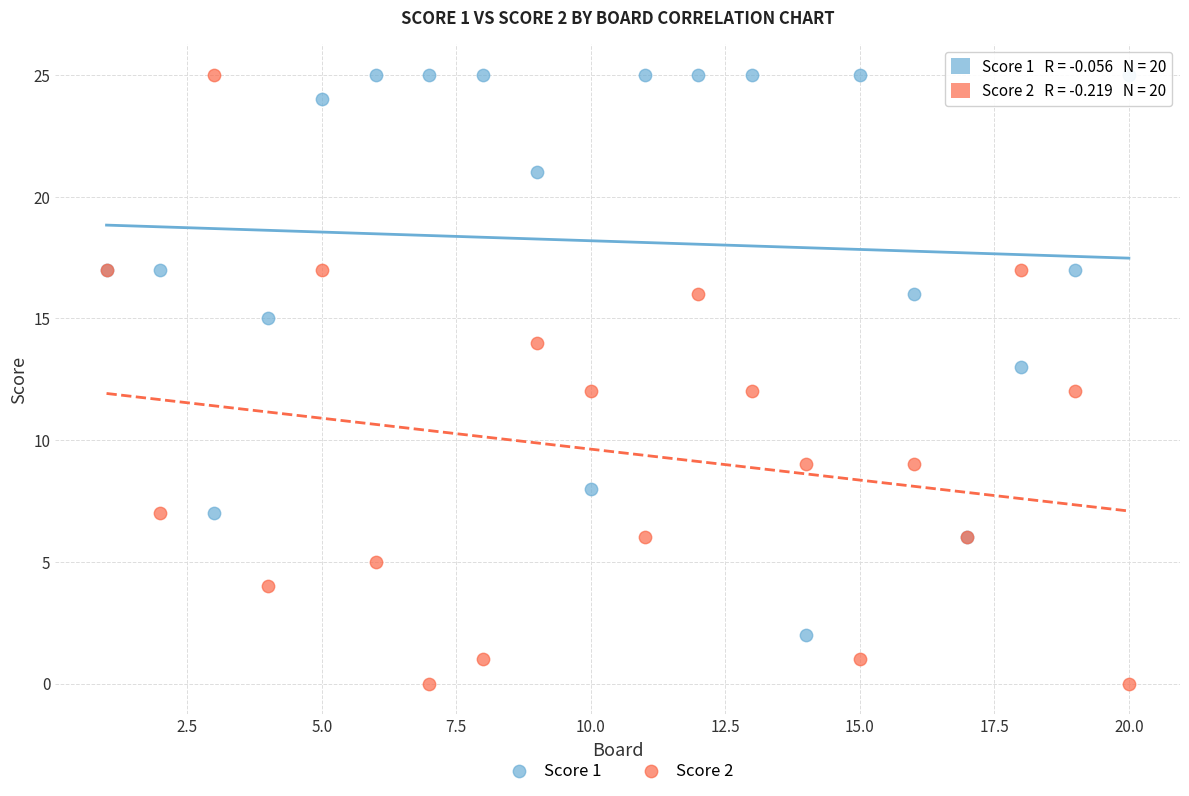

Which series has the widest spread of Y values?

Score 2